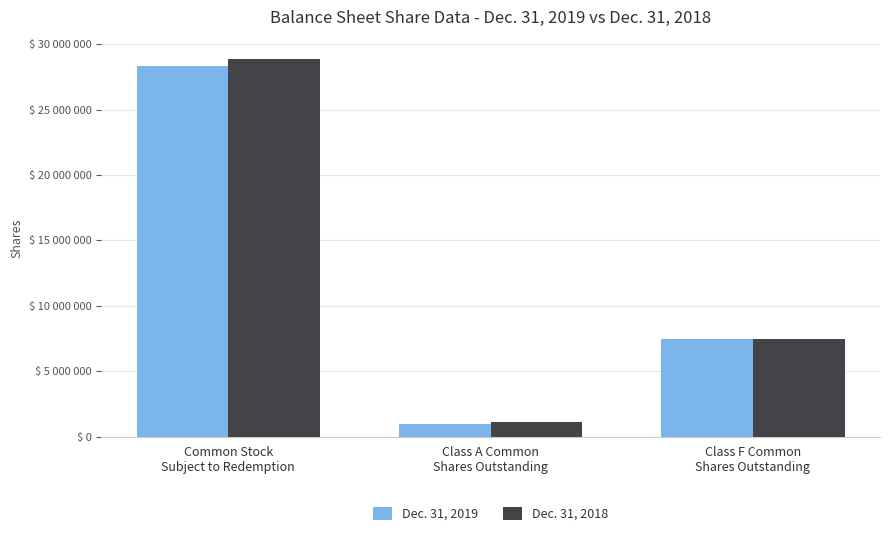

Does the chart contain stacked bars?

No